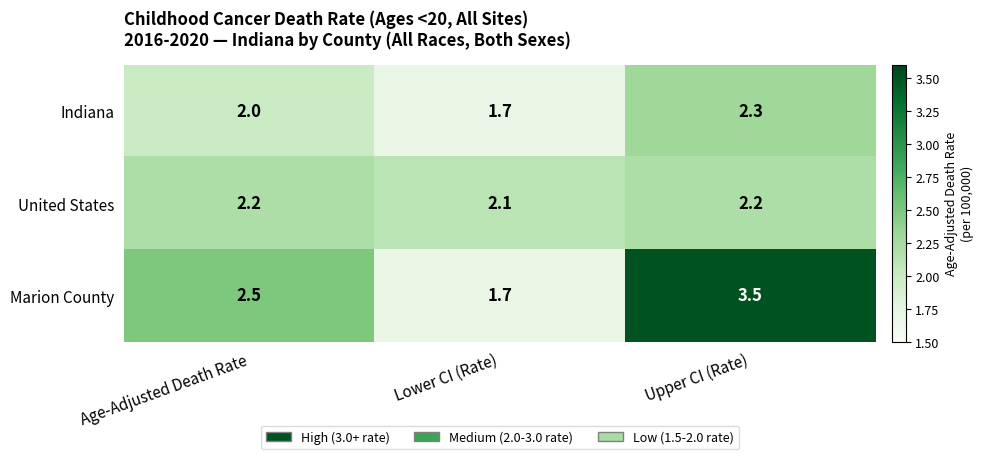

Between Lower CI (Rate) and Upper CI (Rate), which series saw the biggest shift?

Marion County